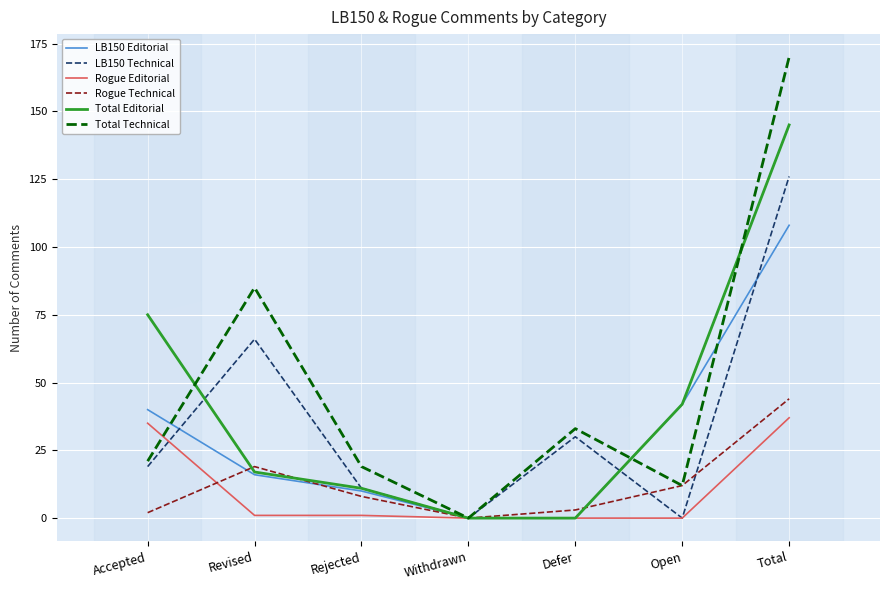

The value of LB150 Technical at Rejected is 11. True or false?

True